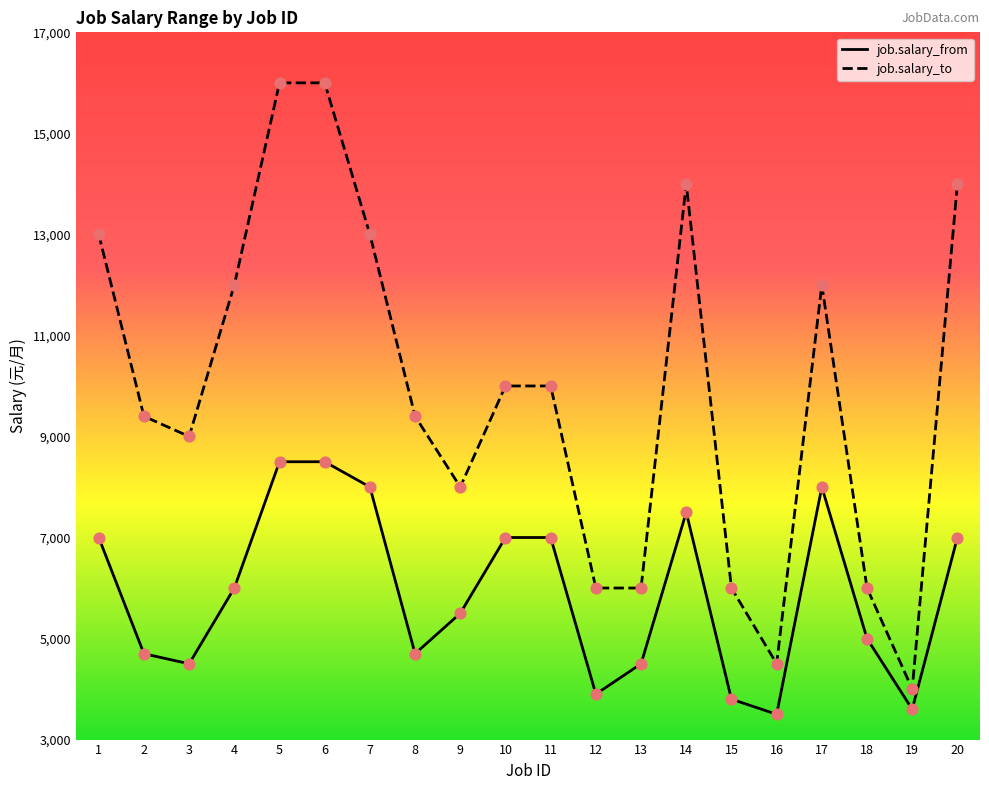

At how many categories does at least one series exceed 8897?

13